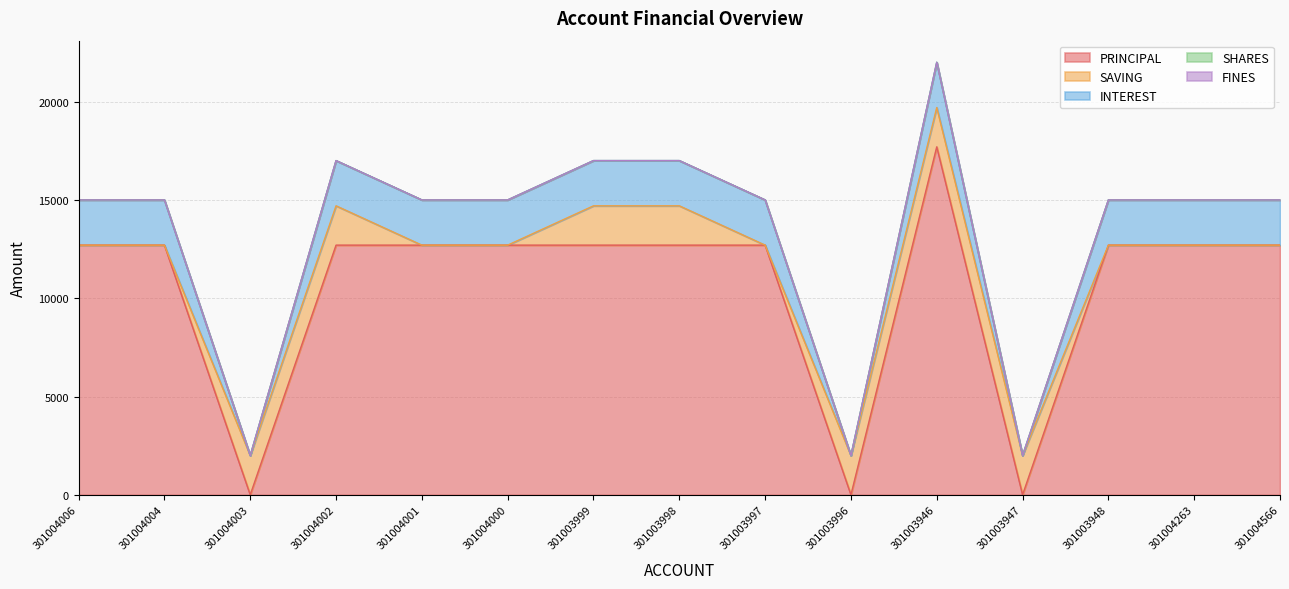

Is it true that INTEREST equals 3631 at 301004002?

False